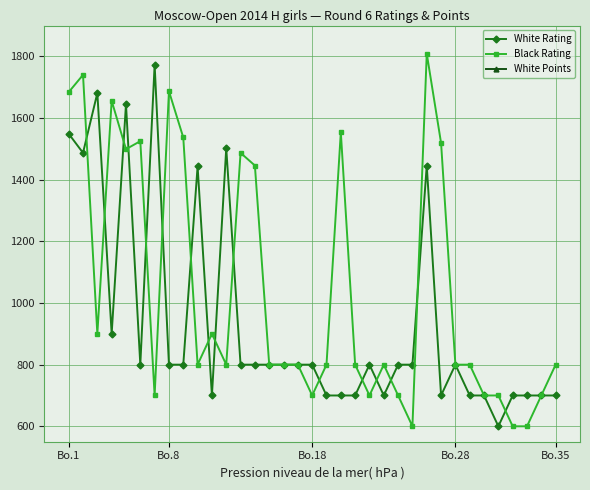

Reading left to right, extract all data points from this chart.

White Rating: 1549.0	1487.0	1681.0	900.0	1645.0	800.0	1773.0	800.0	800.0	1443.0	700.0	1502.0	800.0	800.0	800.0	800.0	800.0	800.0	700.0	700.0	700.0	800.0	700.0	800.0	800.0	1446.0	700.0	800.0	700.0	700.0	600.0	700.0	700.0	700.0	700.0
Black Rating: 1684.0	1740.0	900.0	1656.0	1499.0	1525.0	700.0	1687.0	1537.0	800.0	900.0	800.0	1487.0	1446.0	800.0	800.0	800.0	700.0	800.0	1554.0	800.0	700.0	800.0	700.0	600.0	1809.0	1519.0	800.0	800.0	700.0	700.0	600.0	600.0	700.0	800.0
White Points: 5.0	4.0	4.0	4.0	4.0	4.0	3.5	3.5	3.5	3.5	3.5	3.0	3.0	3.0	3.0	3.0	3.0	3.0	3.0	2.5	2.5	2.5	2.5	2.5	2.5	2.0	2.0	2.0	2.0	2.0	2.0	2.0	2.0	2.0	2.0